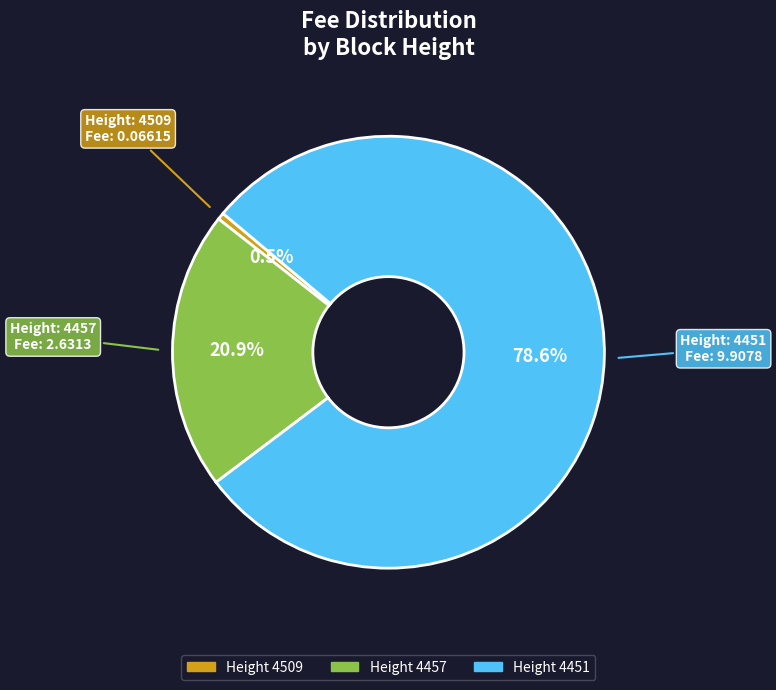

Does any single category account for the majority?

Yes